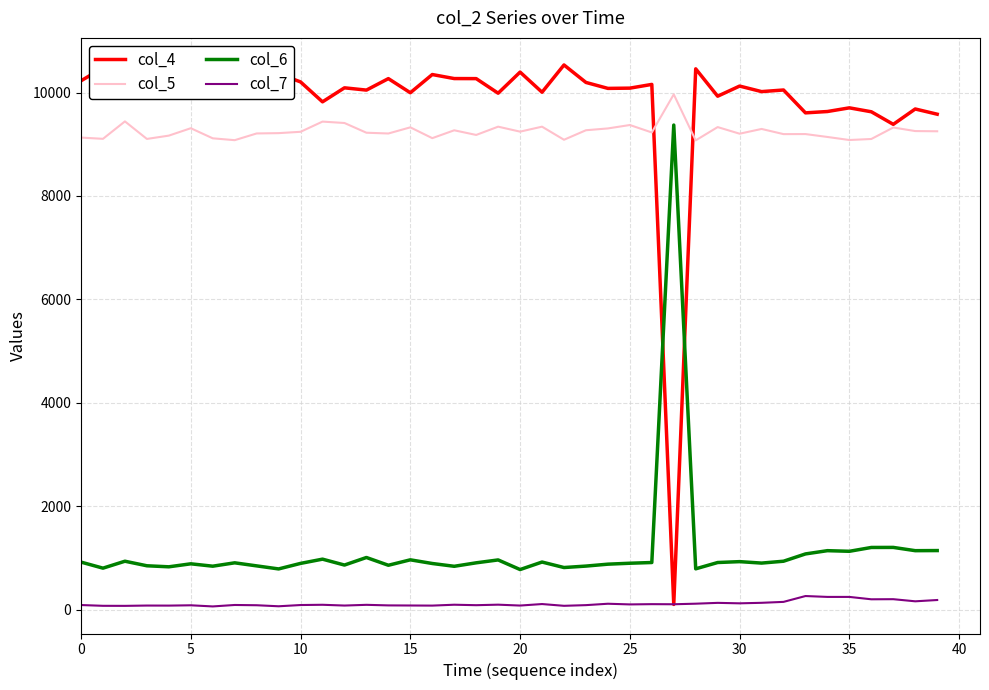

Which series has the largest total across all categories?

col_4